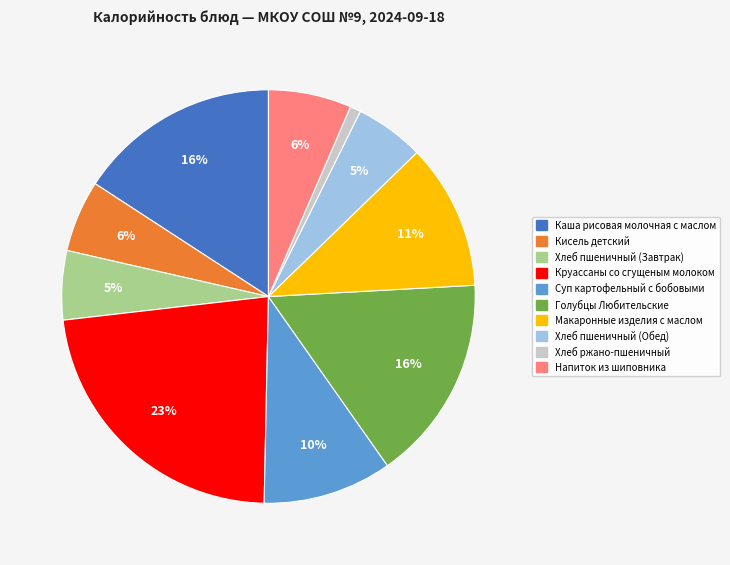

Is it true that Кисель детский is 17% of the pie?

False